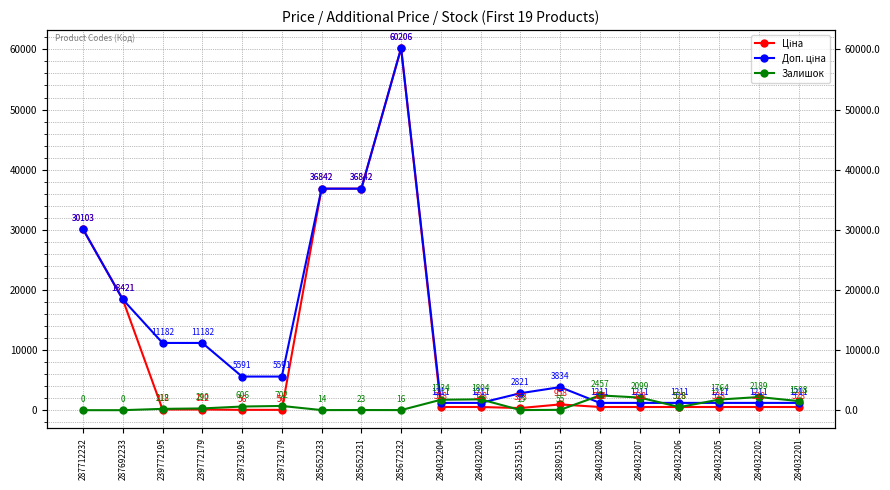

Which series has the largest total across all categories?

Доп. ціна